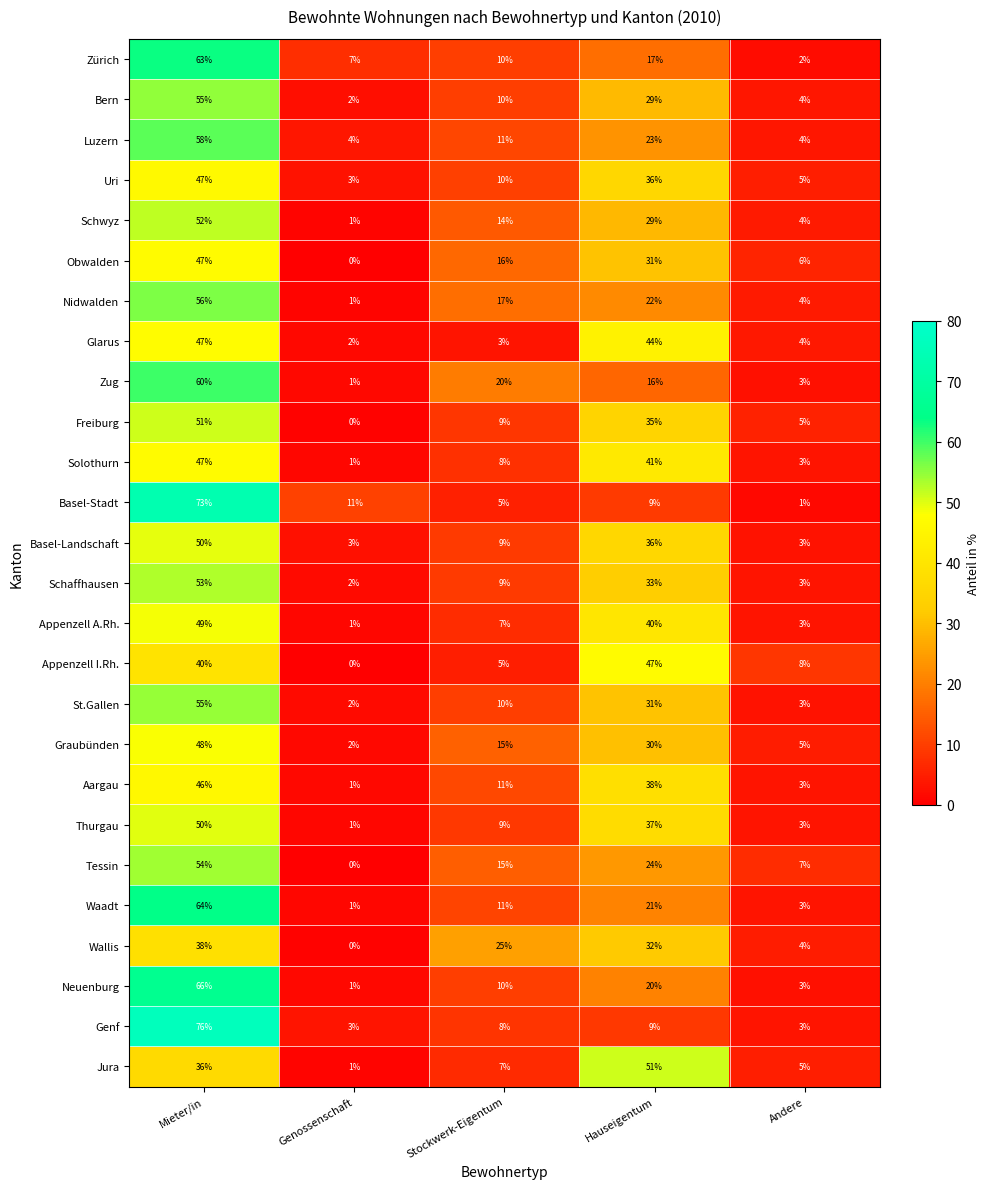

How many categories are shown in the chart?

5